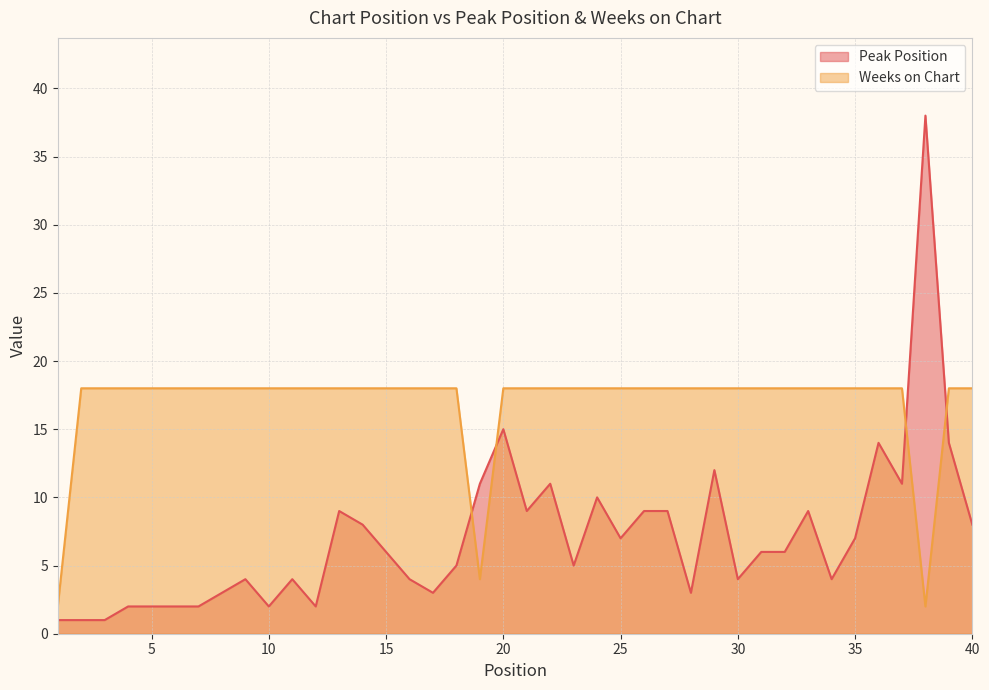

Reading left to right, what are all the values shown in this chart?

Peak Position: 1=1	2=1	3=1	4=2	5=2	6=2	7=2	8=3	9=4	10=2	11=4	12=2	13=9	14=8	15=6	16=4	17=3	18=5	19=11	20=15	21=9	22=11	23=5	24=10	25=7	26=9	27=9	28=3	29=12	30=4	31=6	32=6	33=9	34=4	35=7	36=14	37=11	38=38	39=14	40=8
Weeks on Chart: 1=2	2=18	3=18	4=18	5=18	6=18	7=18	8=18	9=18	10=18	11=18	12=18	13=18	14=18	15=18	16=18	17=18	18=18	19=4	20=18	21=18	22=18	23=18	24=18	25=18	26=18	27=18	28=18	29=18	30=18	31=18	32=18	33=18	34=18	35=18	36=18	37=18	38=2	39=18	40=18